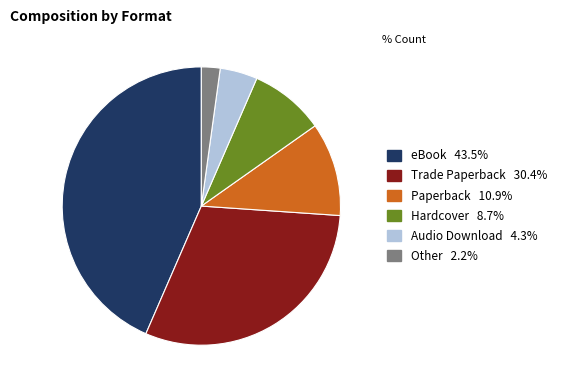

Do eBook and Trade Paperback together represent more than half of the pie?

Yes